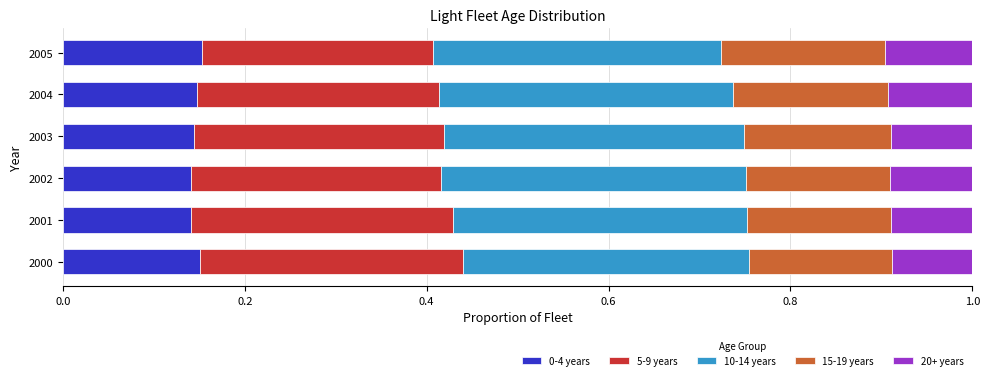

What is the sum of all 0-4 years values?

0.9